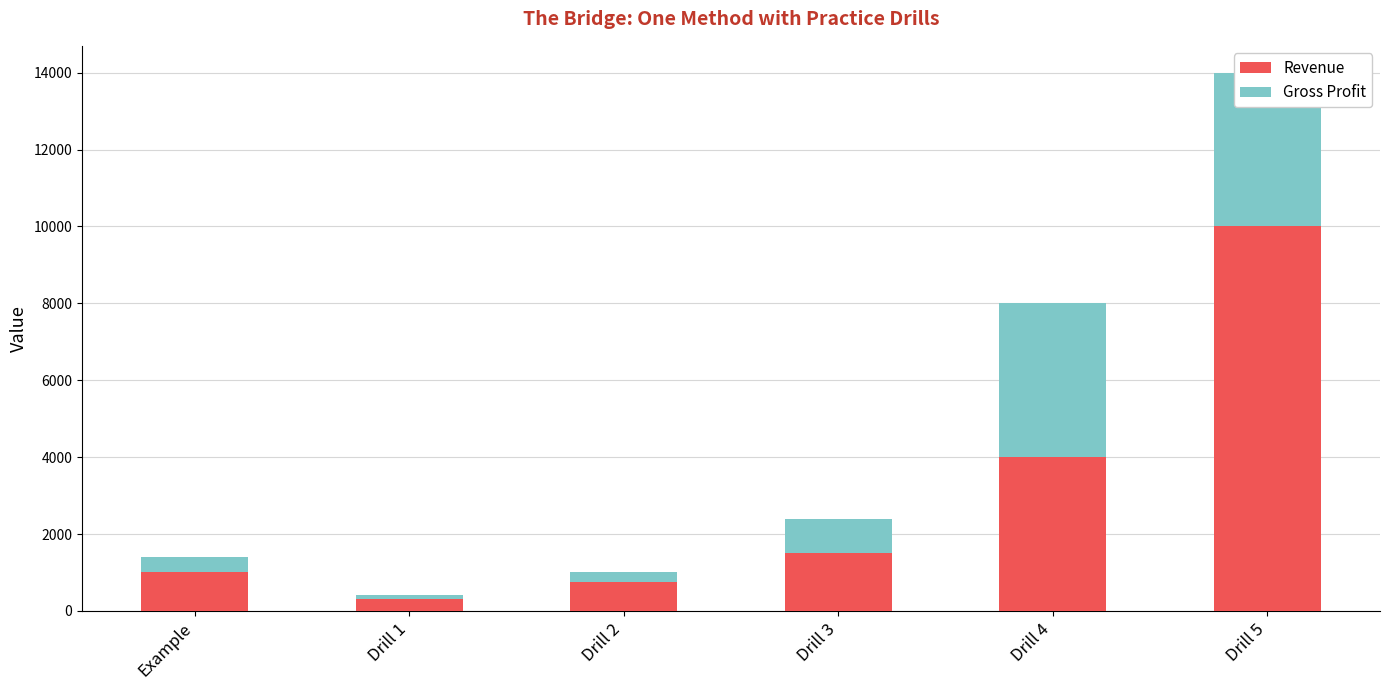

At how many categories does at least one series exceed 880?

4